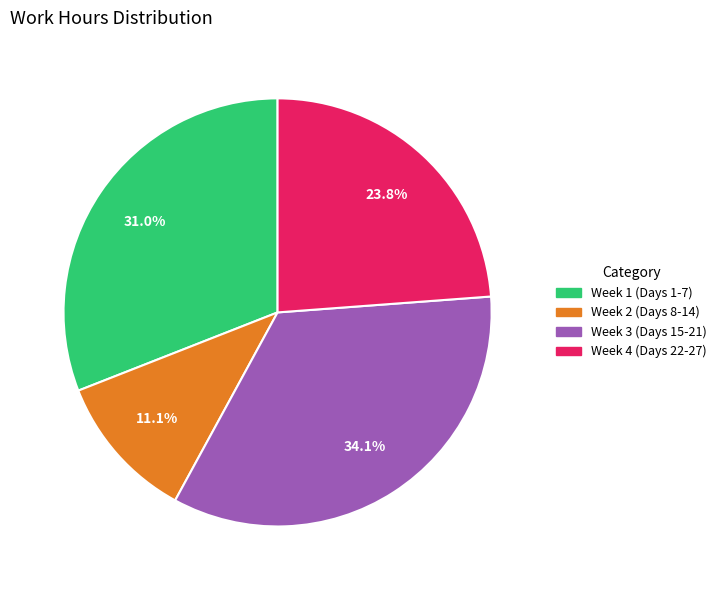

Is there a majority slice in this chart?

No